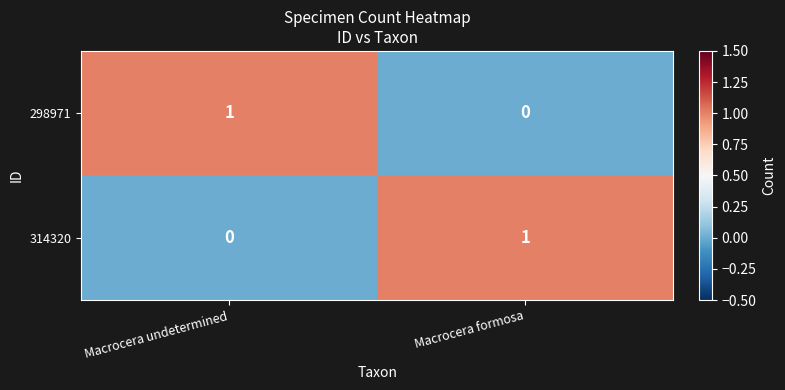

Rank the series at Macrocera undetermined from lowest to highest value.

314320, 298971